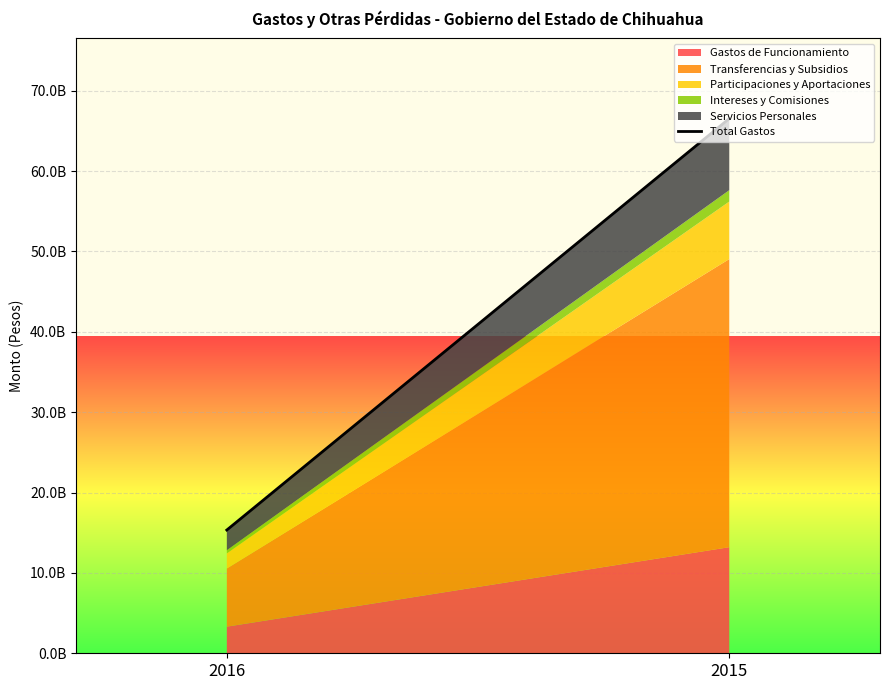

What is the ratio of the value at 2016 to the value at 2015?

0.2